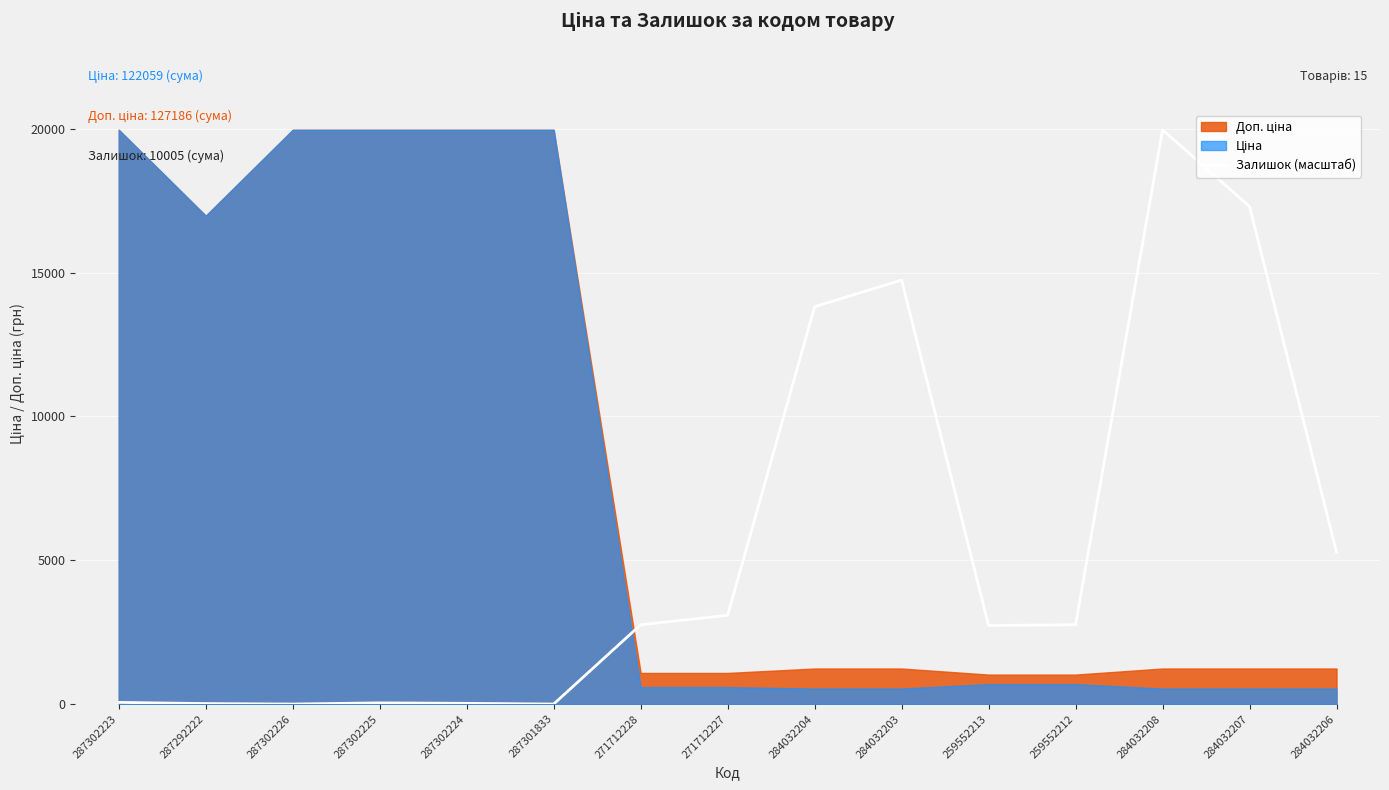

How many lines are shown in the chart?

1